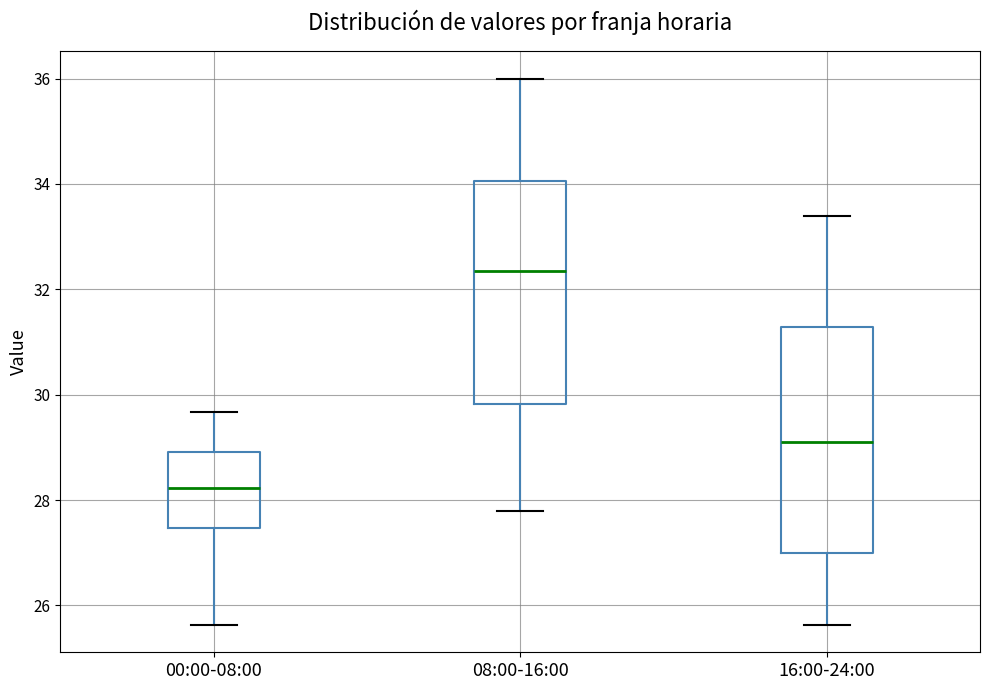

Which box's median line is the highest?

08:00-16:00